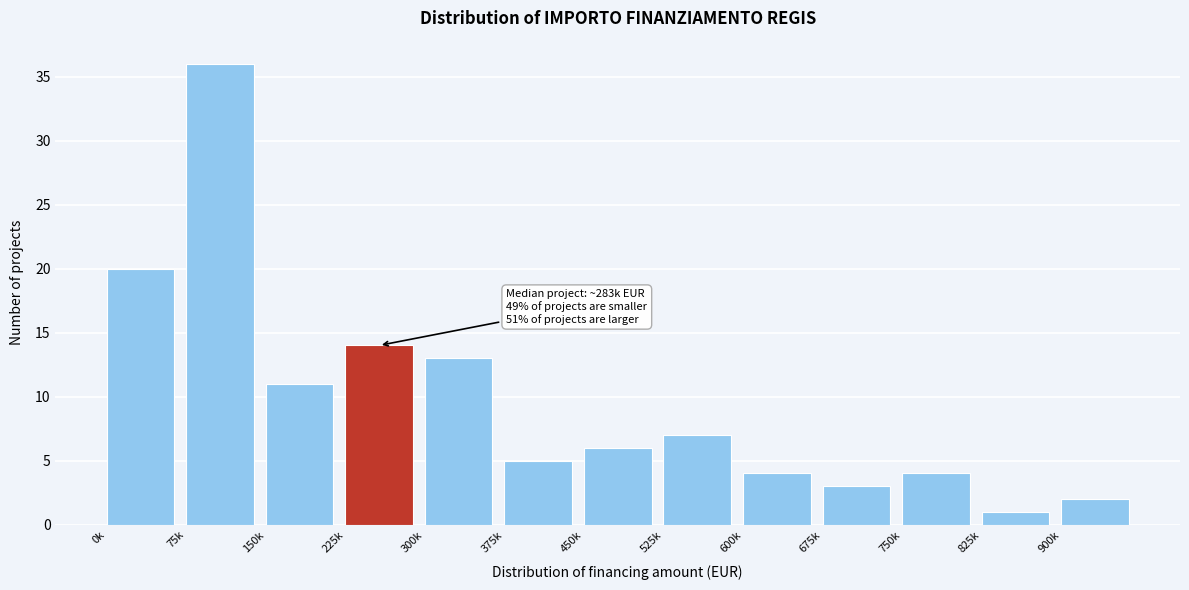

Reading right to left, list all the values displayed in this chart.

900k=2	825k=1	750k=4	675k=3	600k=4	525k=7	450k=6	375k=5	300k=13	225k=14	150k=11	75k=36	0k=20